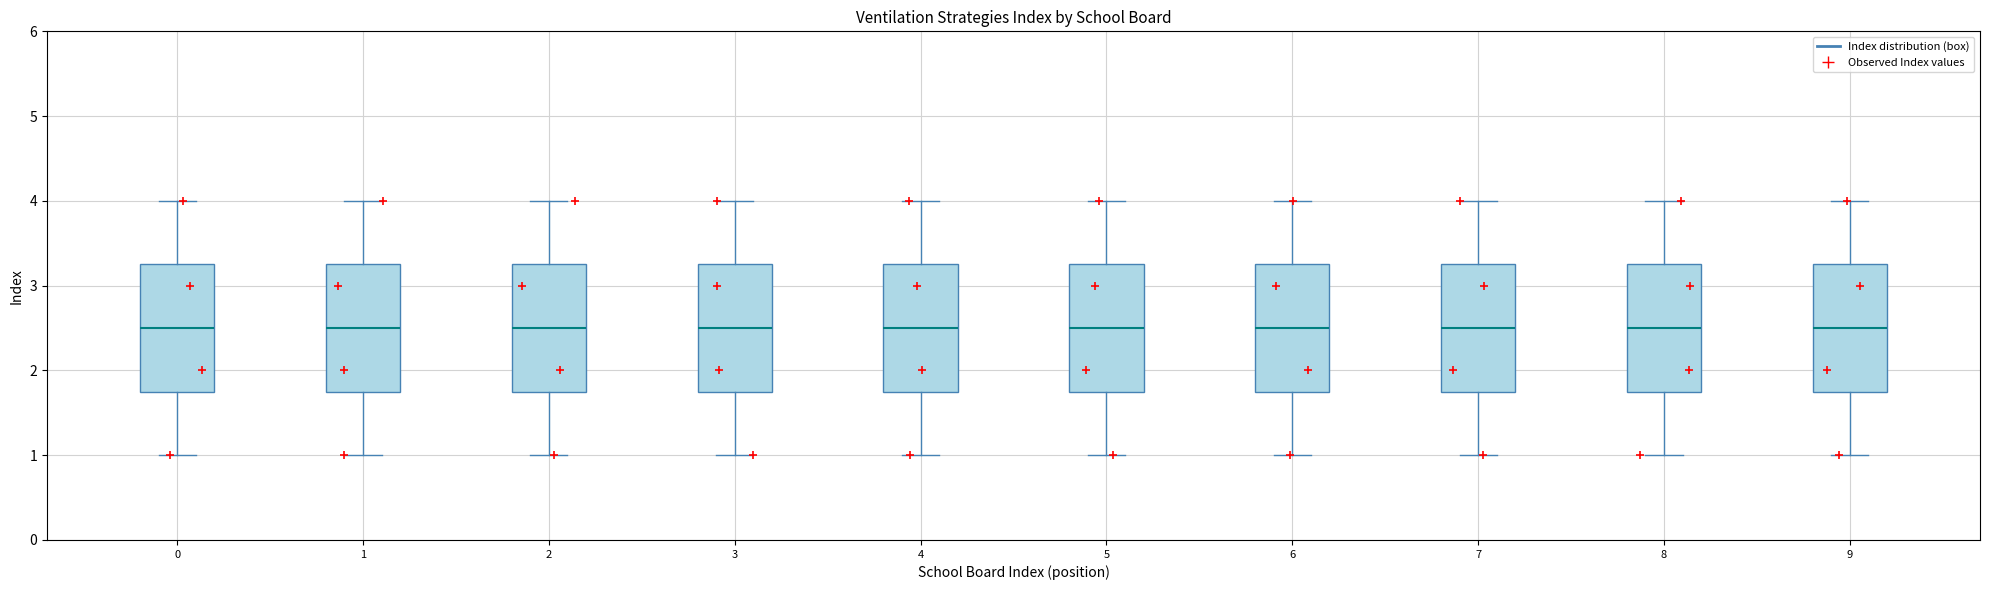

Where is the lower edge of the box at x = 7 on the y-axis? The values are not printed on the chart, so give them approximately, as read against the axis.

1.8